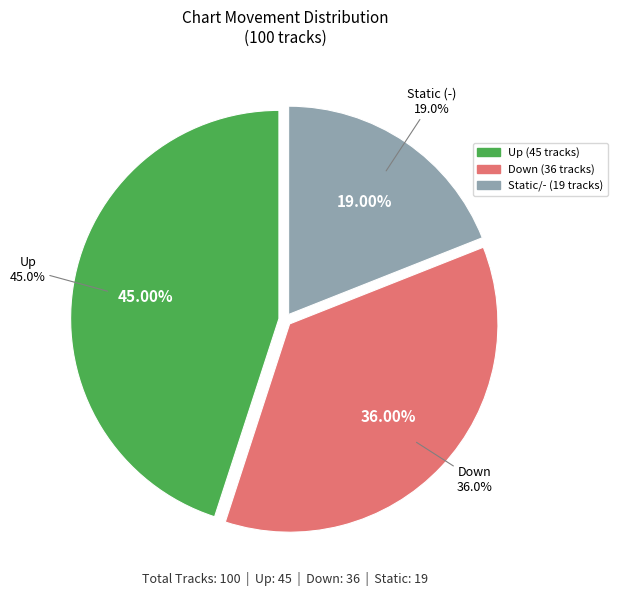

What percentage do down and - together represent?

55.0%